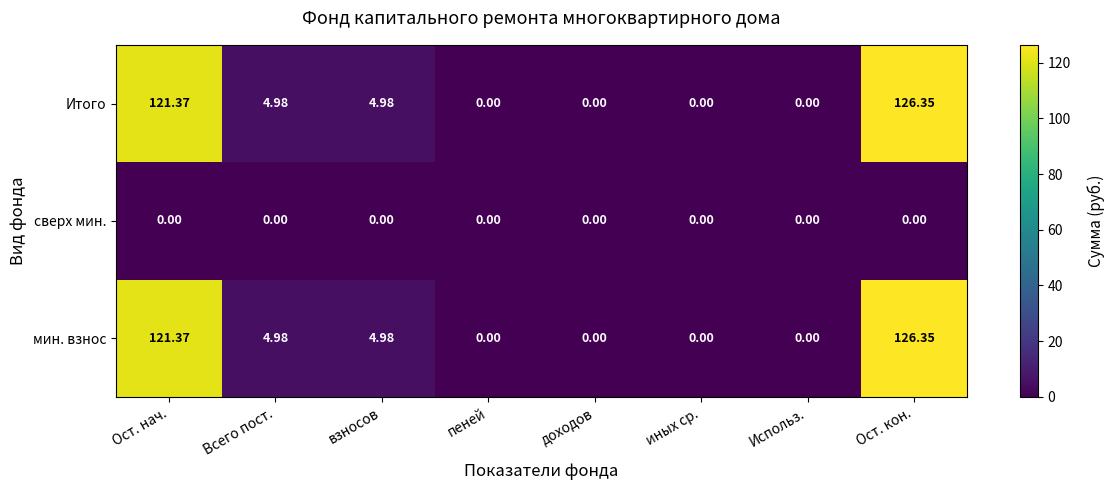

At which category is the sum across all series the highest?

Ост. кон.